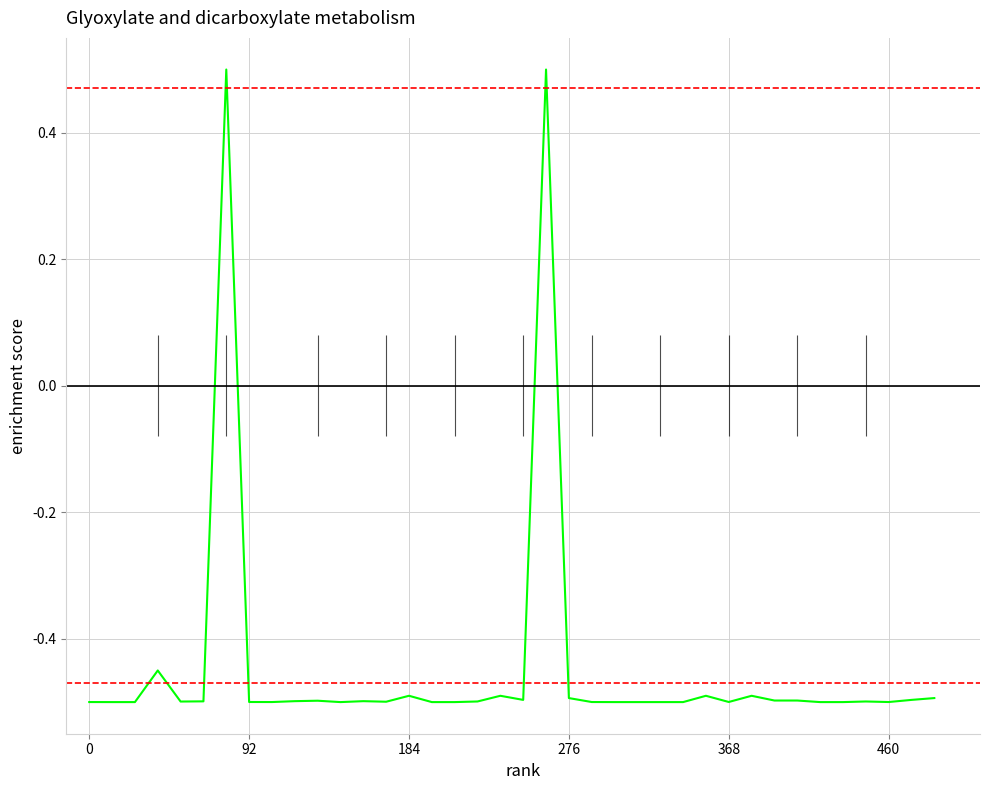

Count the number of values greater than 0.

2